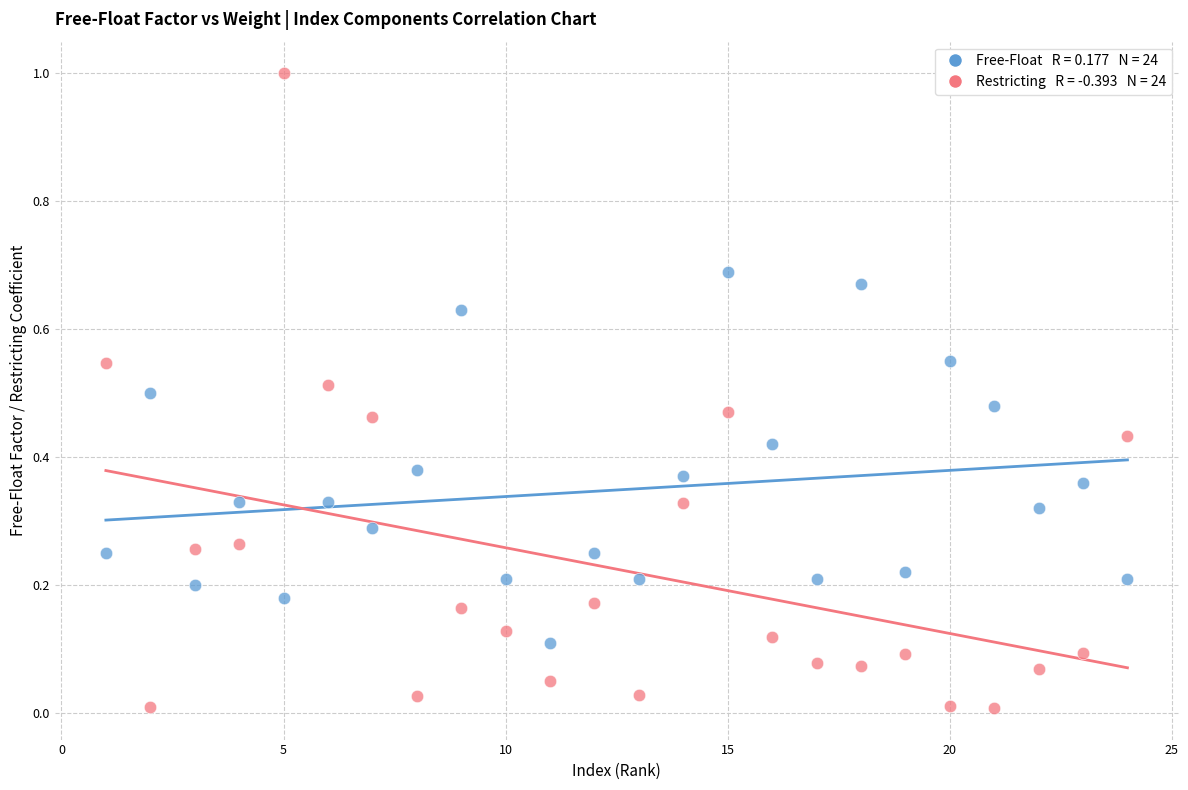

Across all data points, what is the range of Y values (max minus min)?

1.0